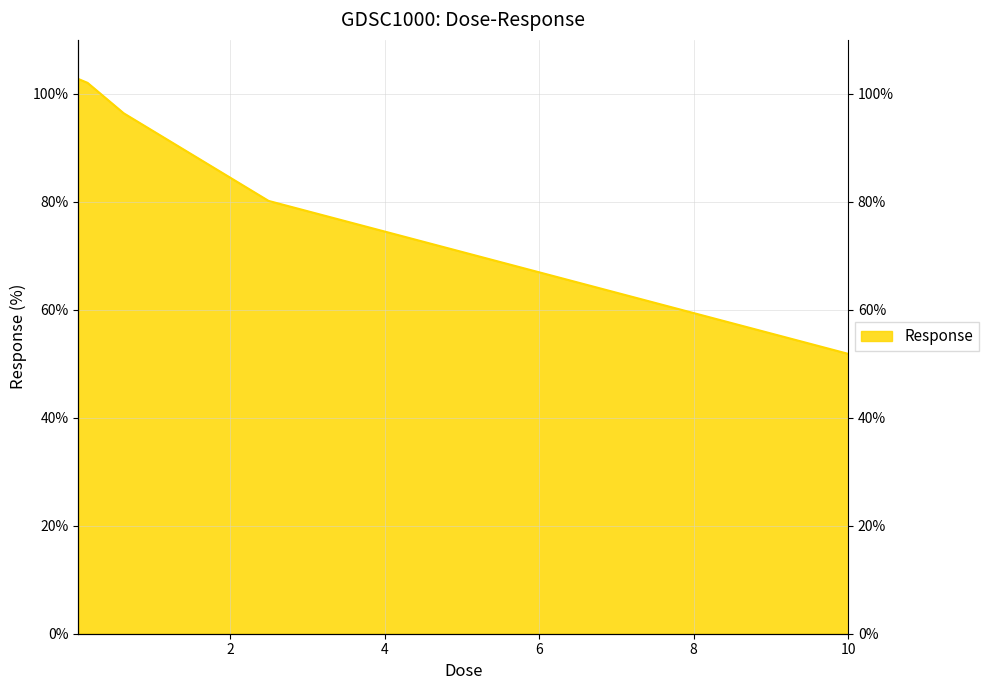

At which label does the data first exceed 96?

0.0390625